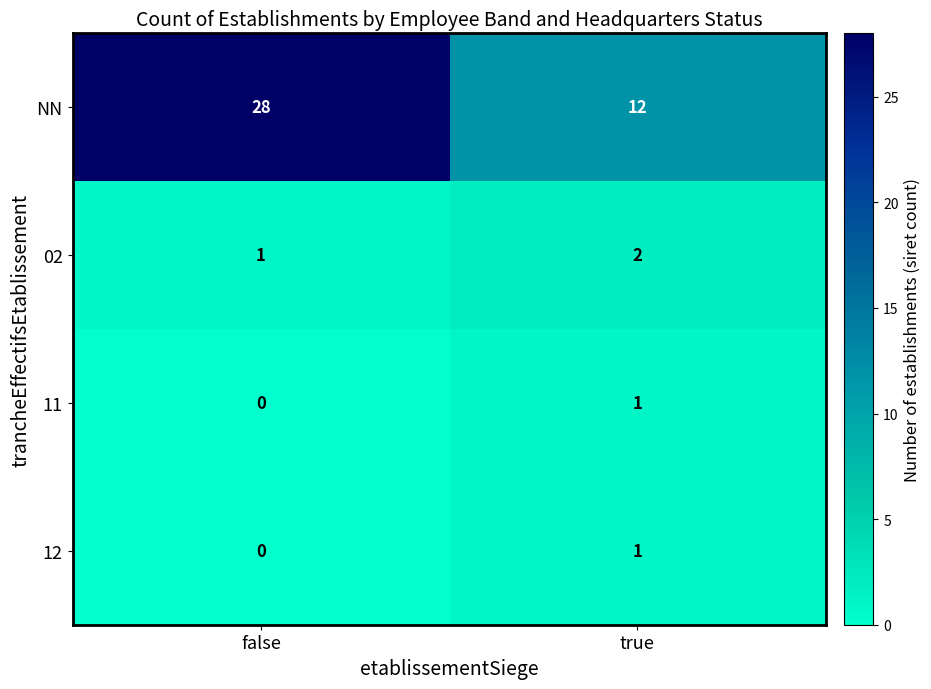

Which series has the largest total across all categories?

NN